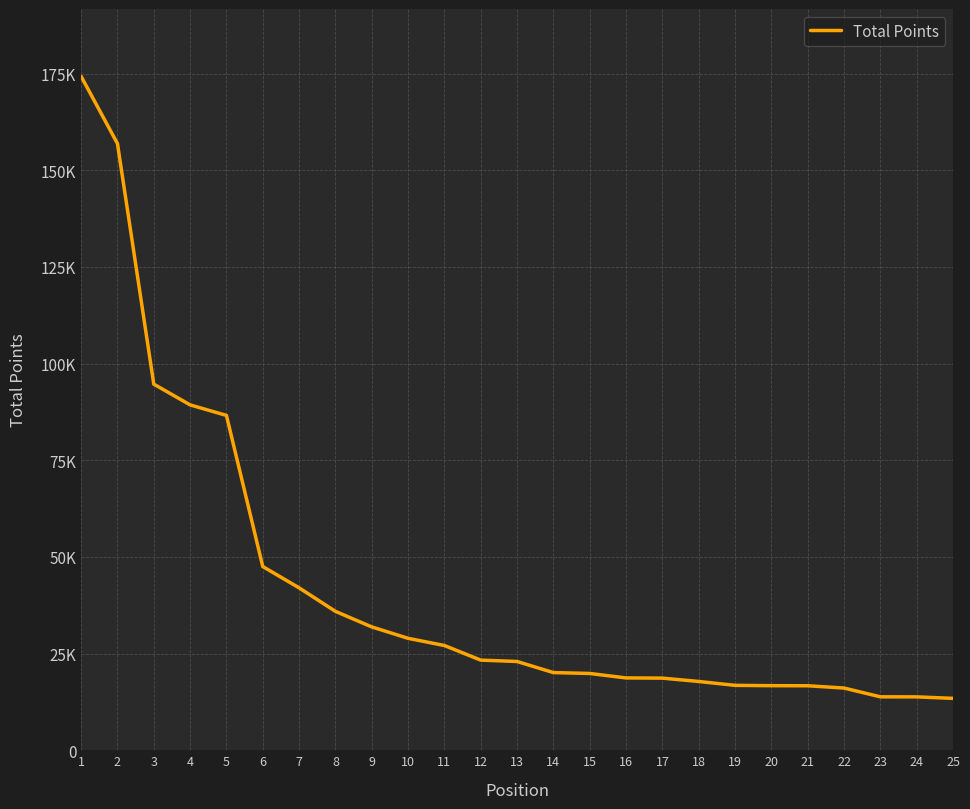

True or false: there are more than 0 points higher than both neighbors.

False